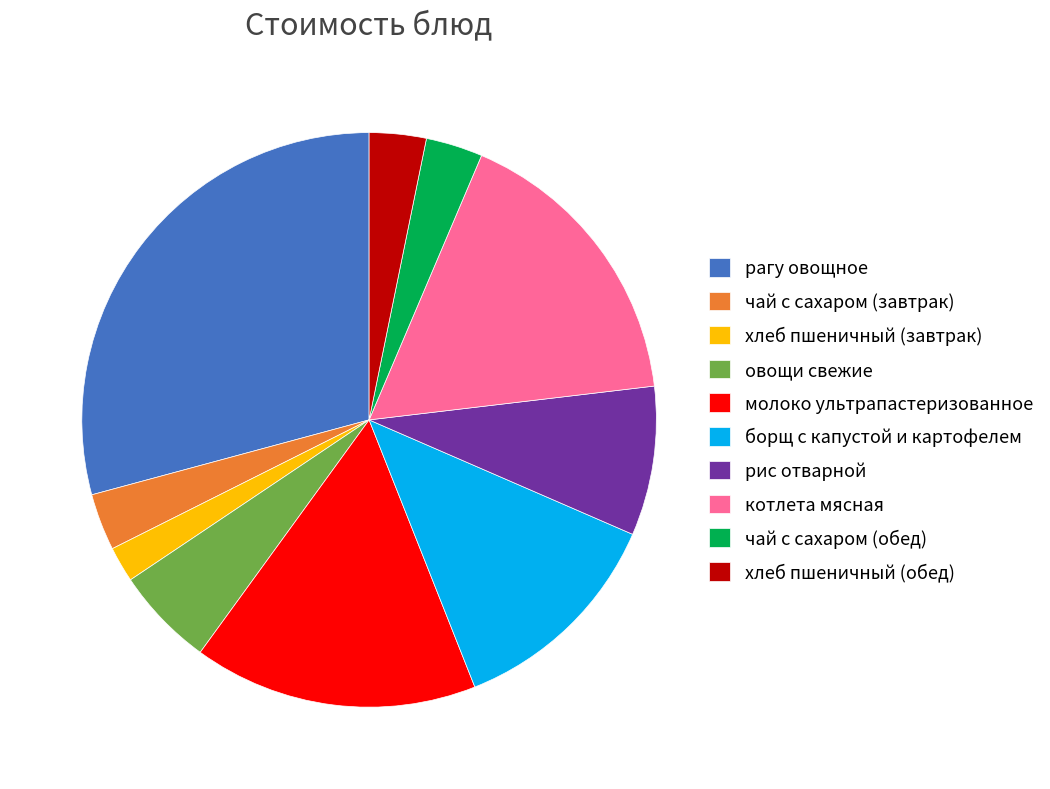

Count the number of slices in the pie.

10